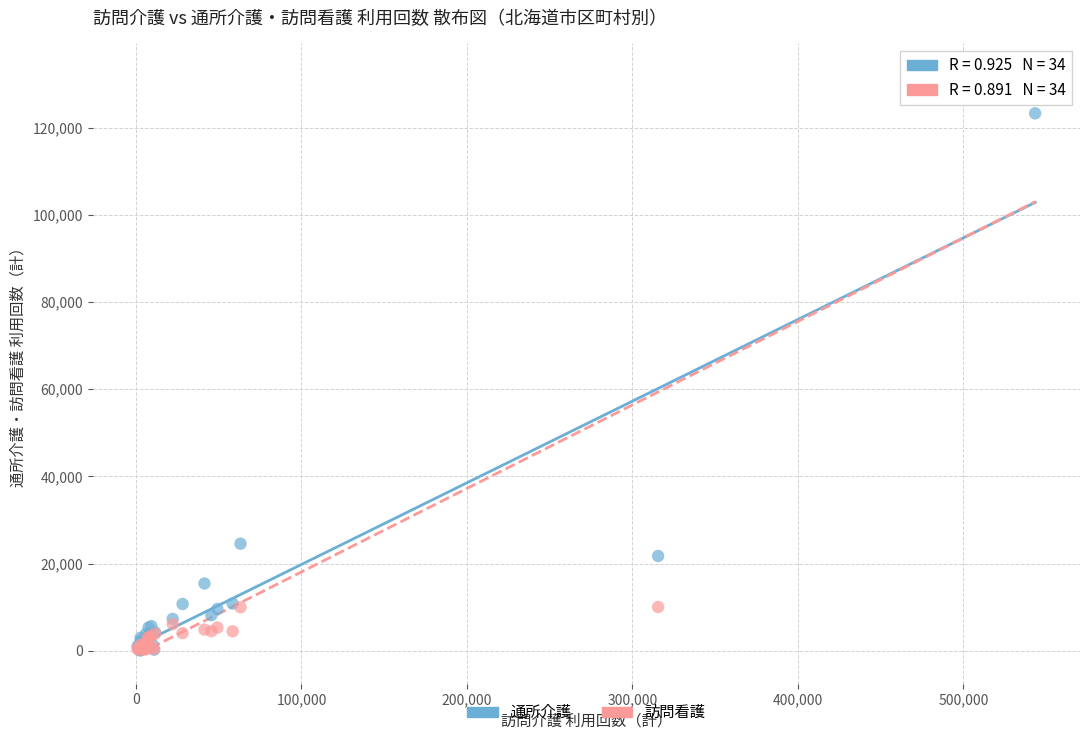

In the 訪問看護 series, what Y value is closest to 66452?

10056